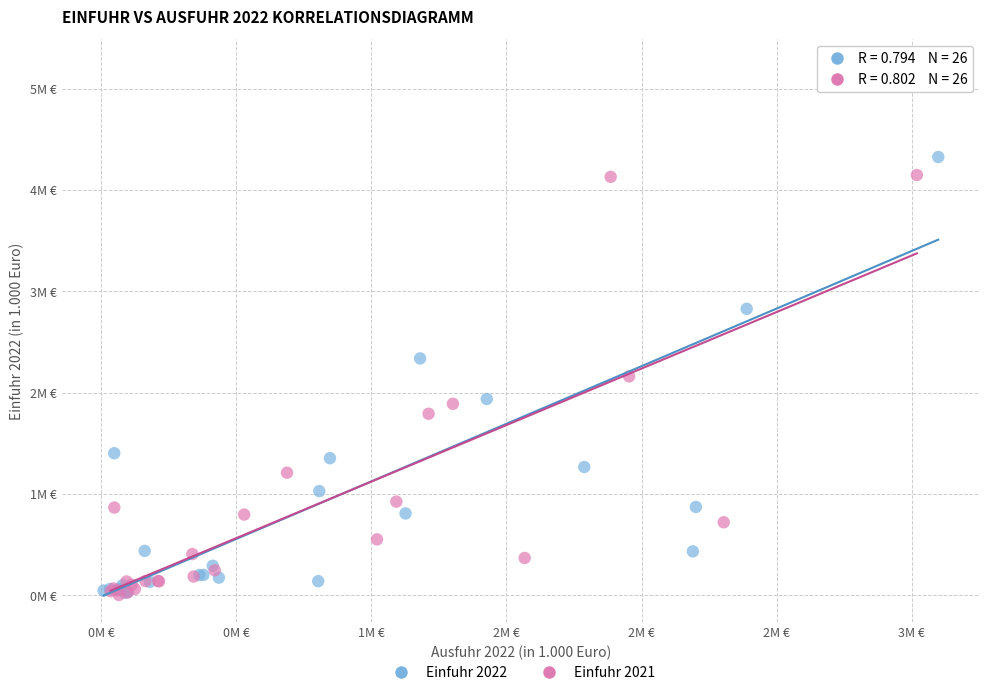

Which series contains the highest Y value?

Einfuhr 2022